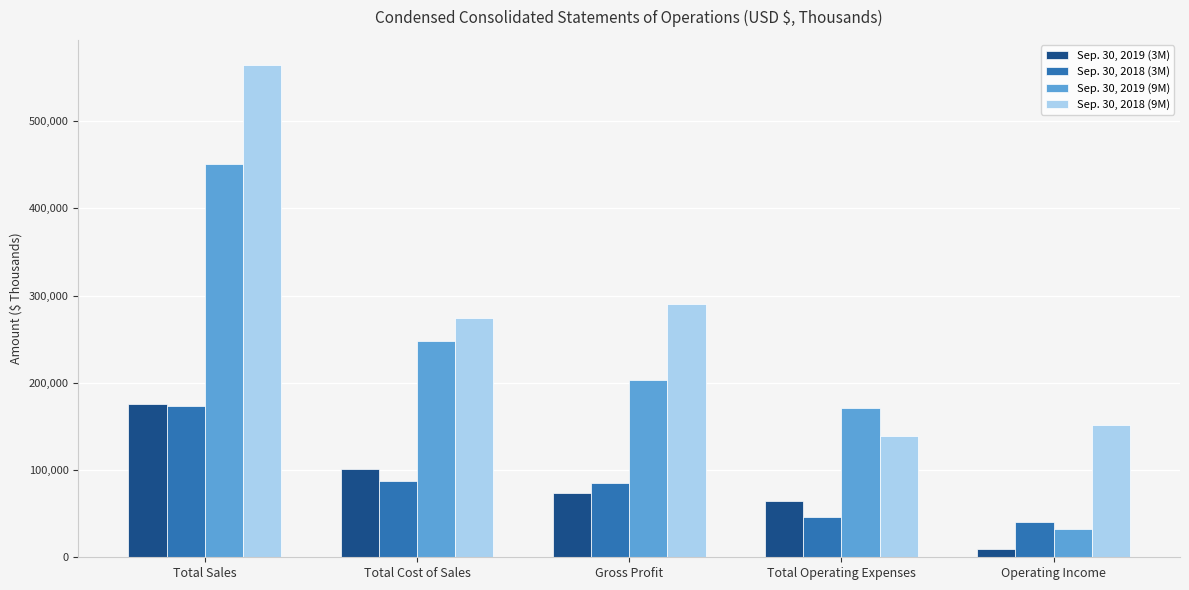

Which series changed the most between Total Sales and Total Cost of Sales?

Sep. 30, 2018 (9M)